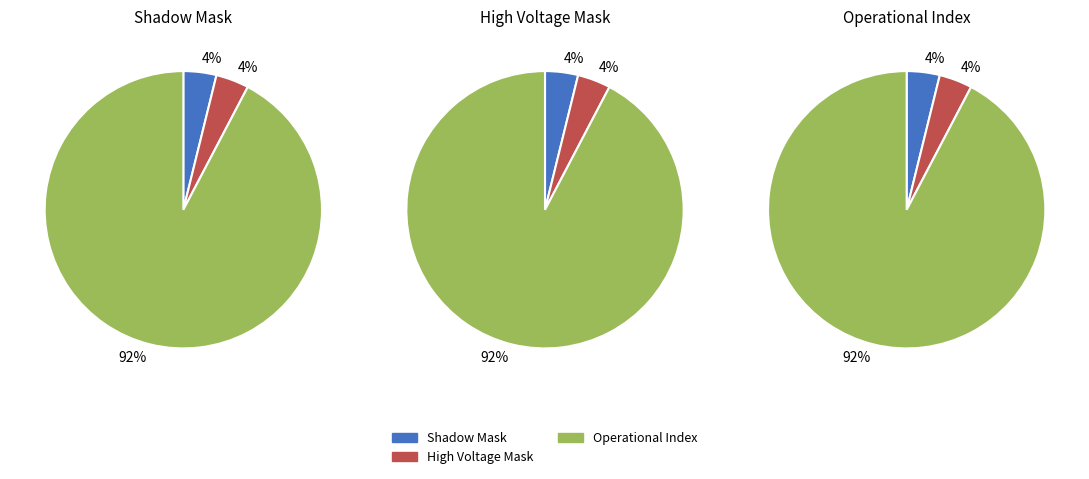

Does Shadow Mask account for over 50% of the chart?

No